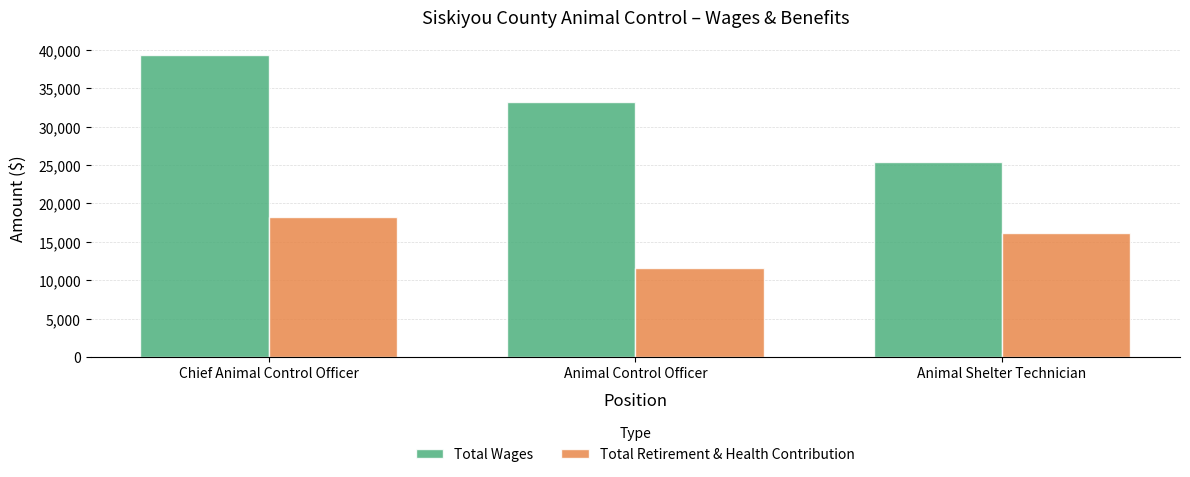

What is the label of the 1st bar from the left?

Chief Animal Control Officer